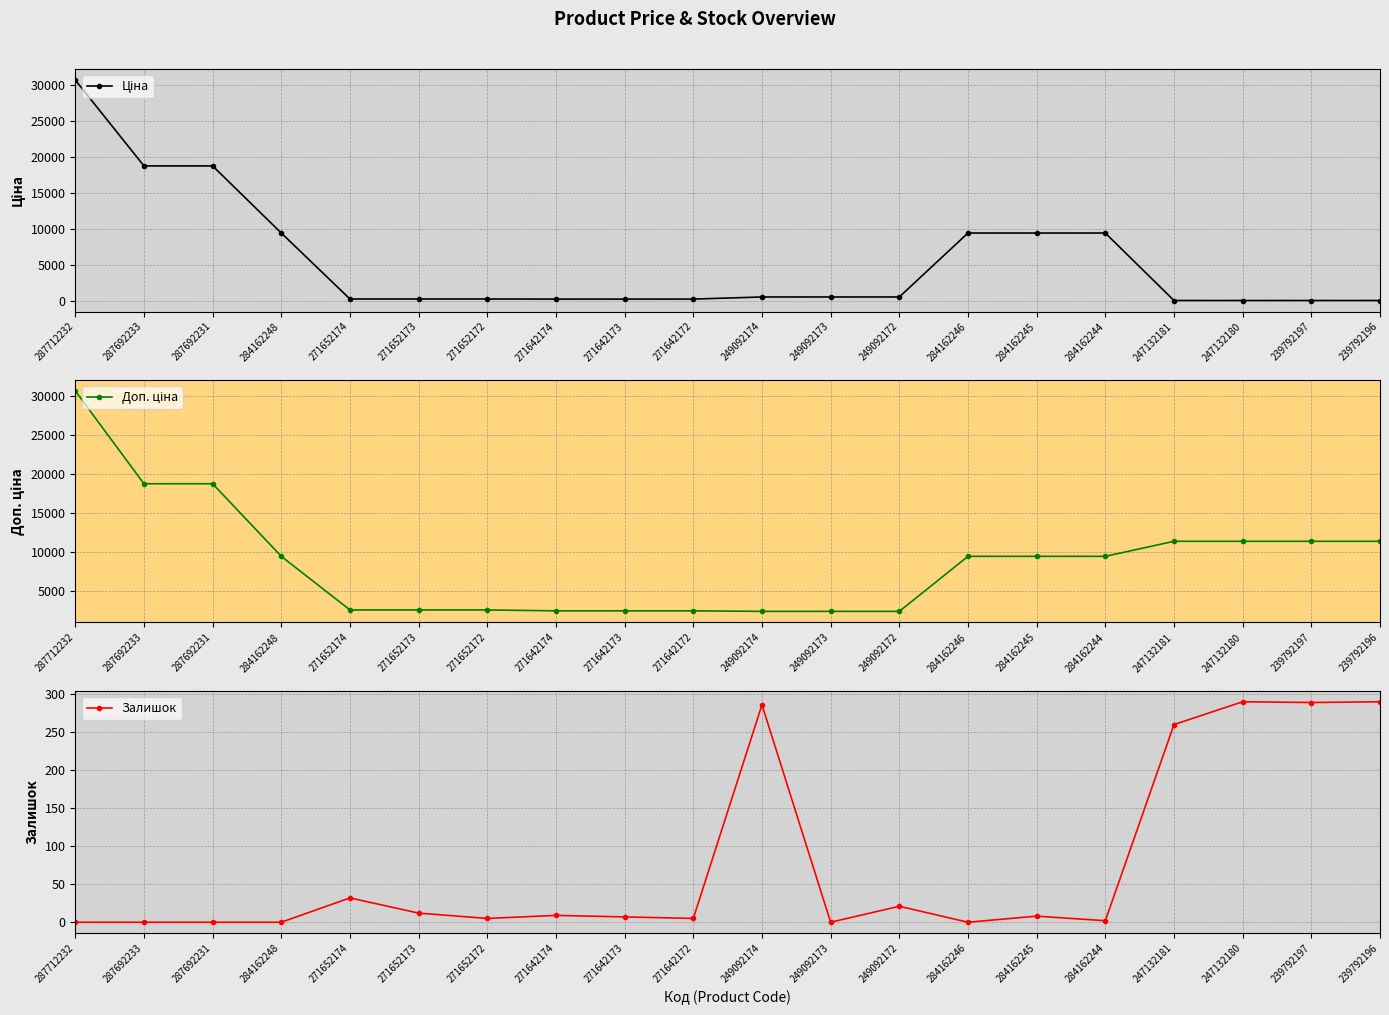

What is the label of the 12th point from the right?

271642173